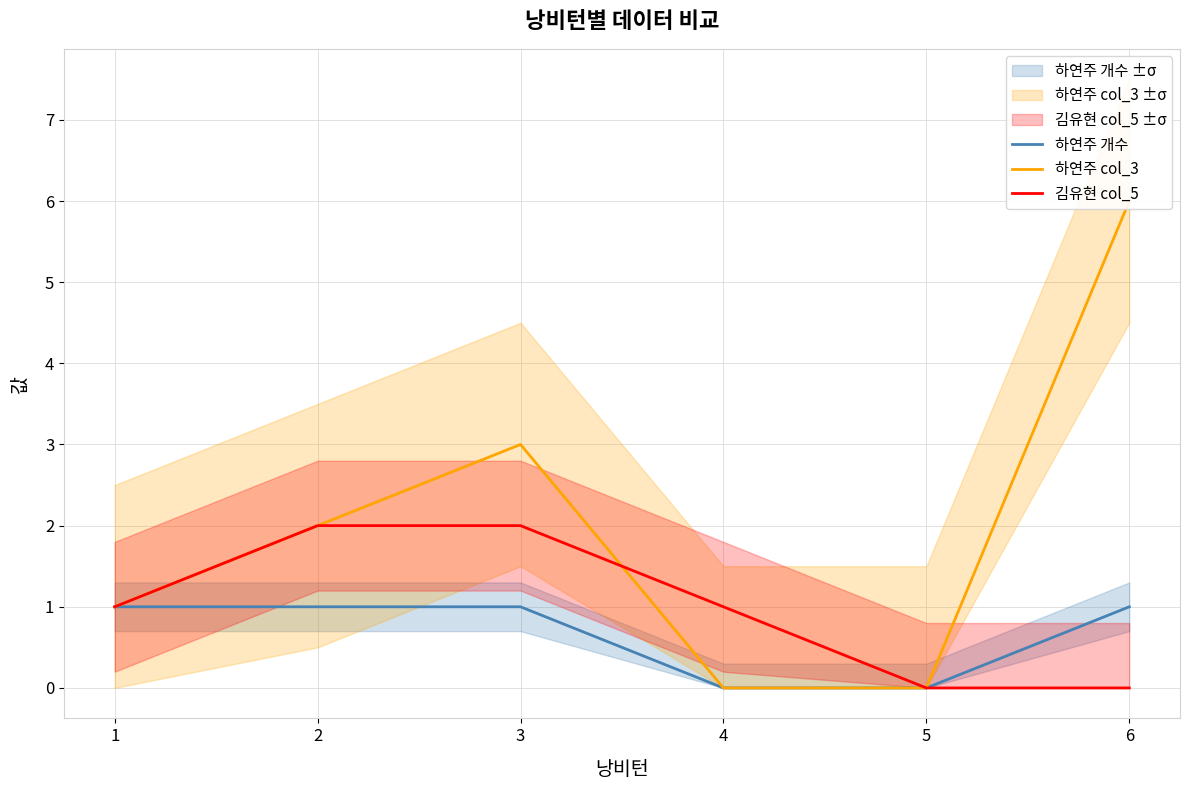

Is the value of 하연주 개수 at 3 greater than the value of 하연주 col_3 at 1?

No